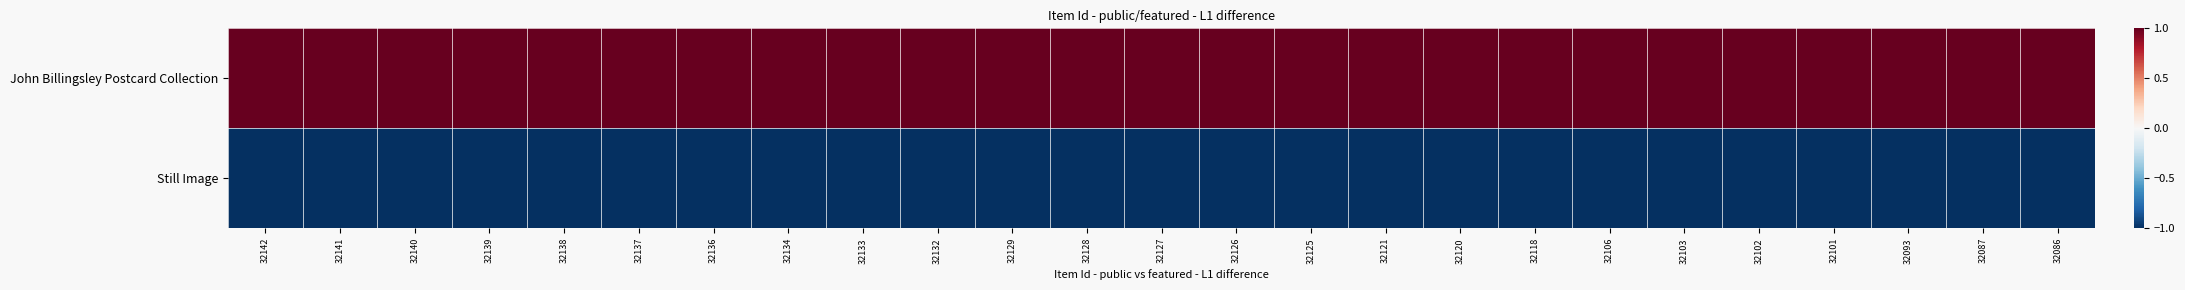

List the series in order of their peak value, highest first.

John Billingsley Postcard Collection, Still Image